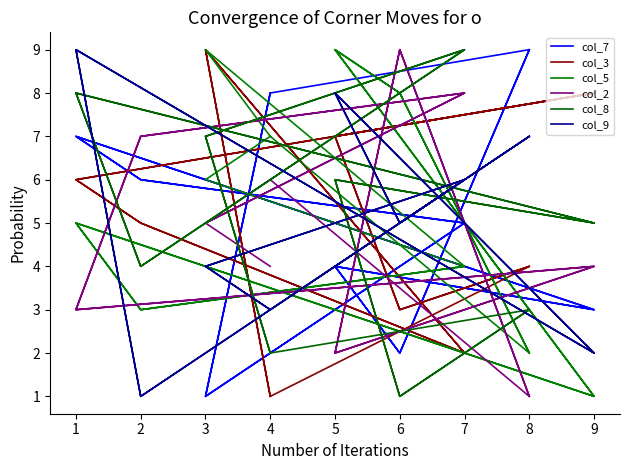

How many values in the col_3 series exceed 5?

8